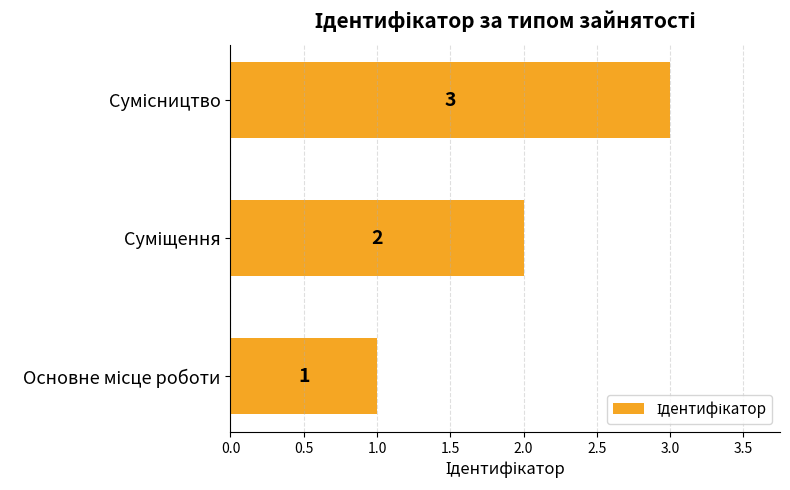

How many values are between 1 and 3?

3